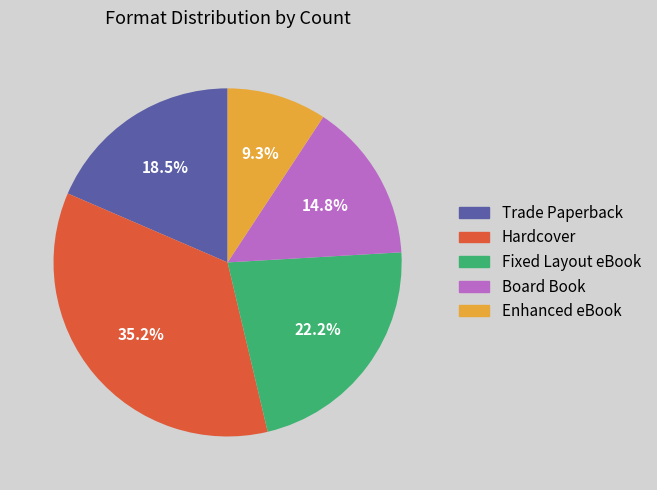

Between Trade Paperback and Enhanced eBook, which is larger?

Trade Paperback